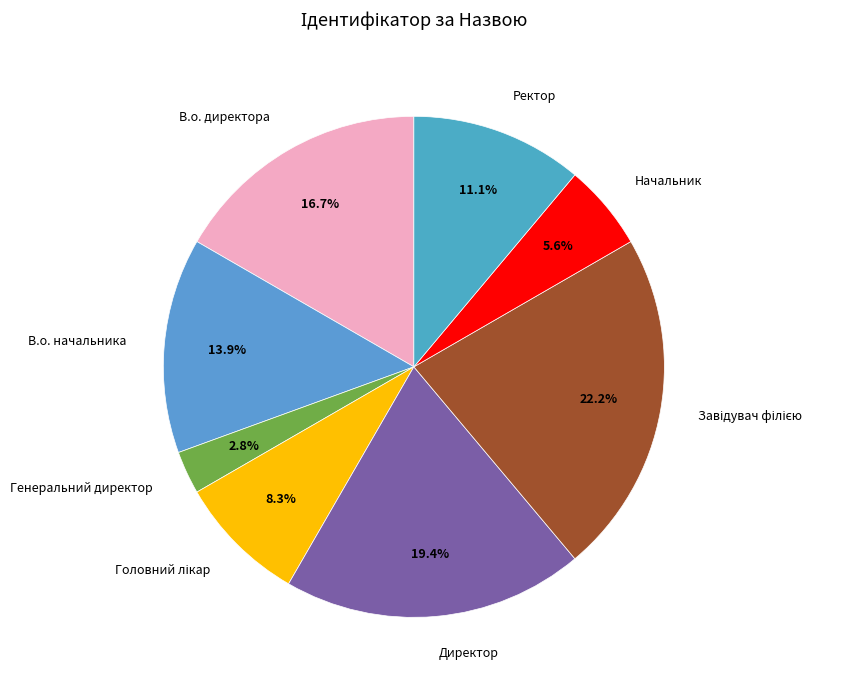

Between В.о. начальника and В.о. директора, which is larger?

В.о. директора